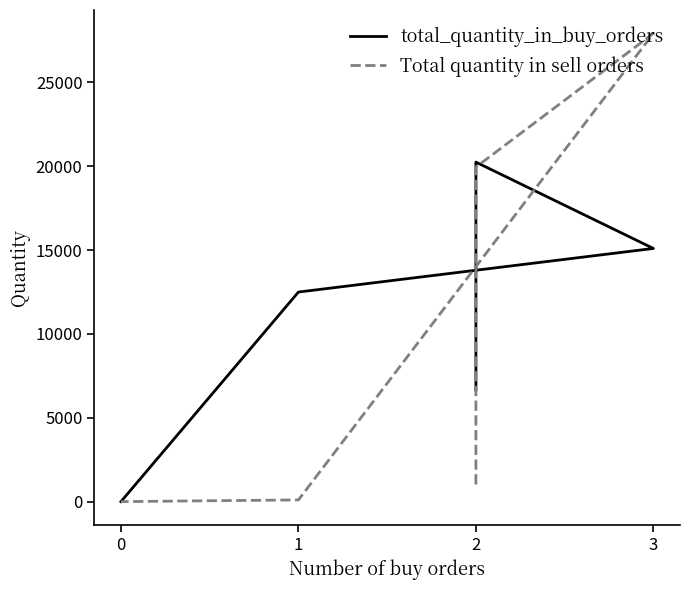

How many lines are shown in the chart?

2